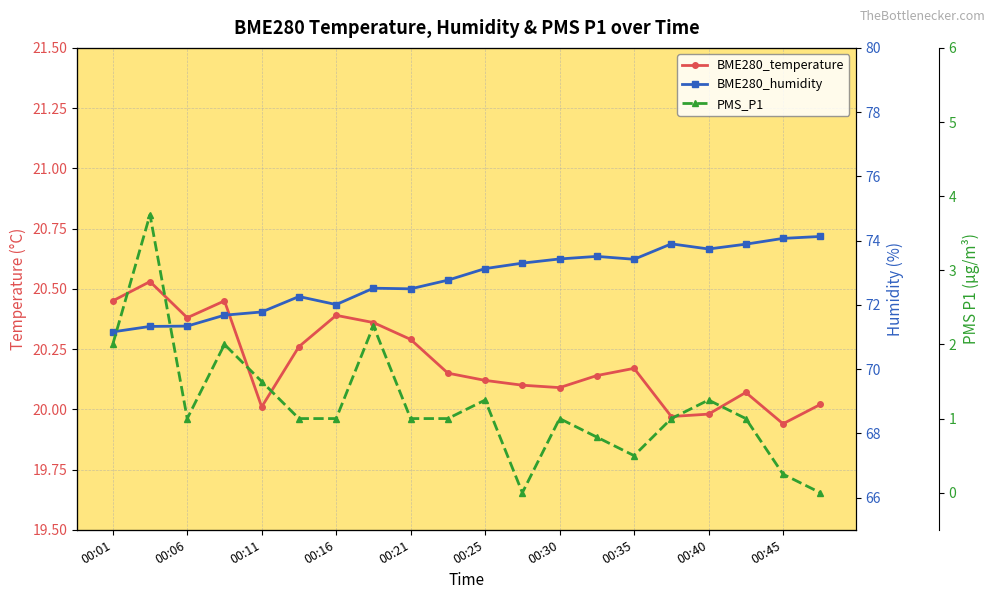

List the series in order of their overall mean, highest first.

BME280_humidity, BME280_temperature, PMS_P1